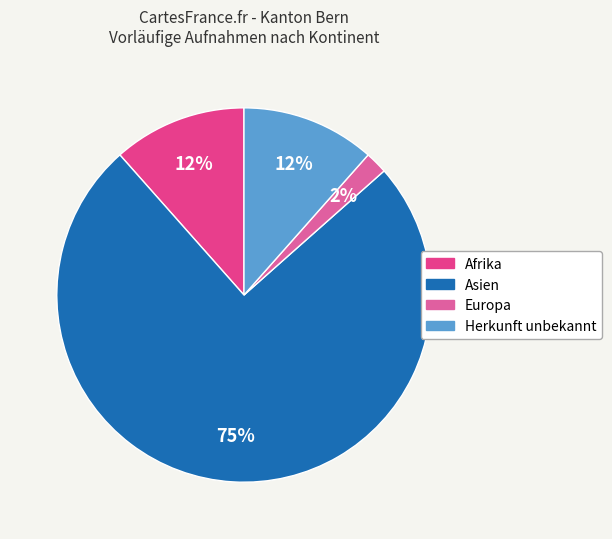

Does any single category account for the majority?

Yes